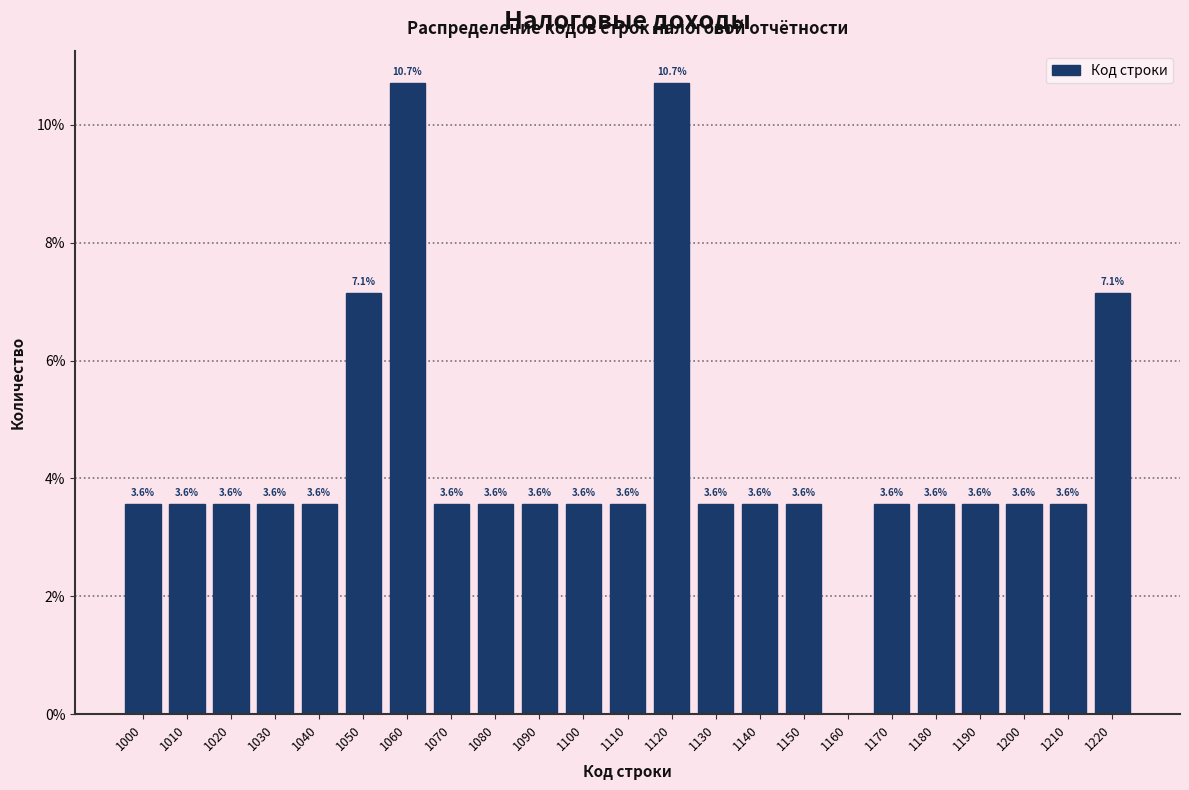

Reading left to right, list all the values displayed in this chart.

1000=3.6	1010=3.6	1020=3.6	1030=3.6	1040=3.6	1050=7.1	1060=10.7	1070=3.6	1080=3.6	1090=3.6	1100=3.6	1110=3.6	1120=10.7	1130=3.6	1140=3.6	1150=3.6	1160=0.0	1170=3.6	1180=3.6	1190=3.6	1200=3.6	1210=3.6	1220=7.1